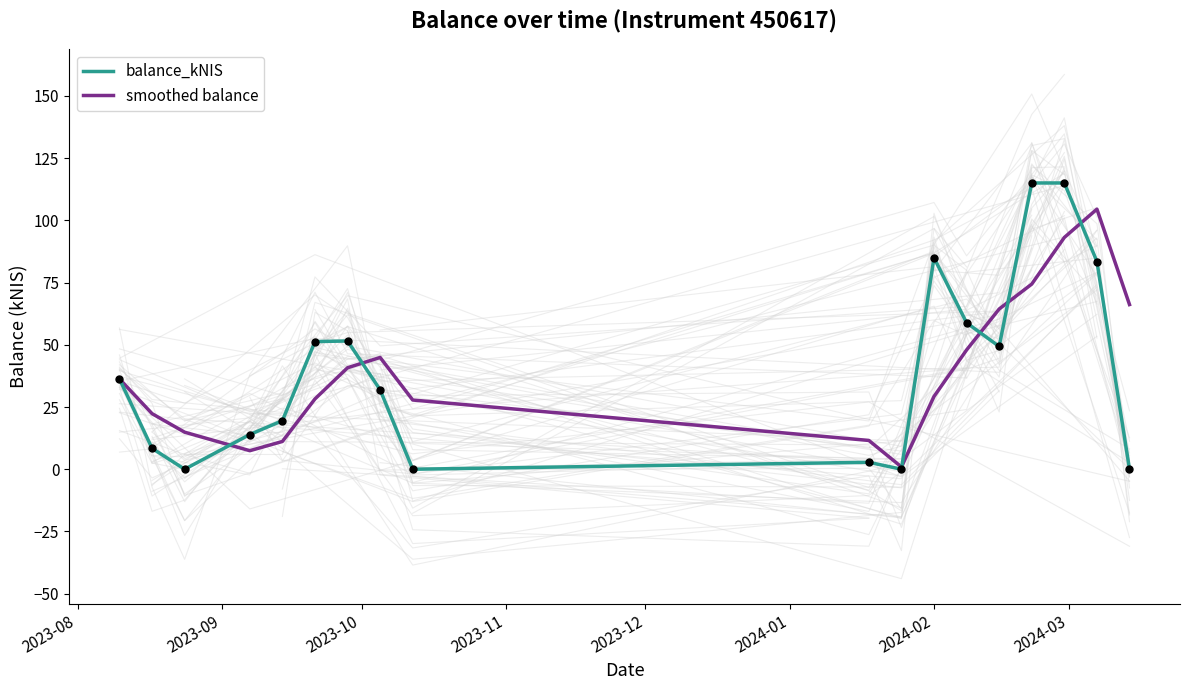

Is the value of balance_kNIS at 12 greater than the value of smoothed balance at 2023-11?

Yes